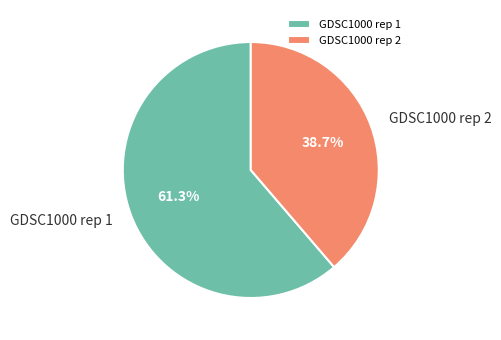

What percentage do GDSC1000 rep 2 and GDSC1000 rep 1 together represent?

100.0%